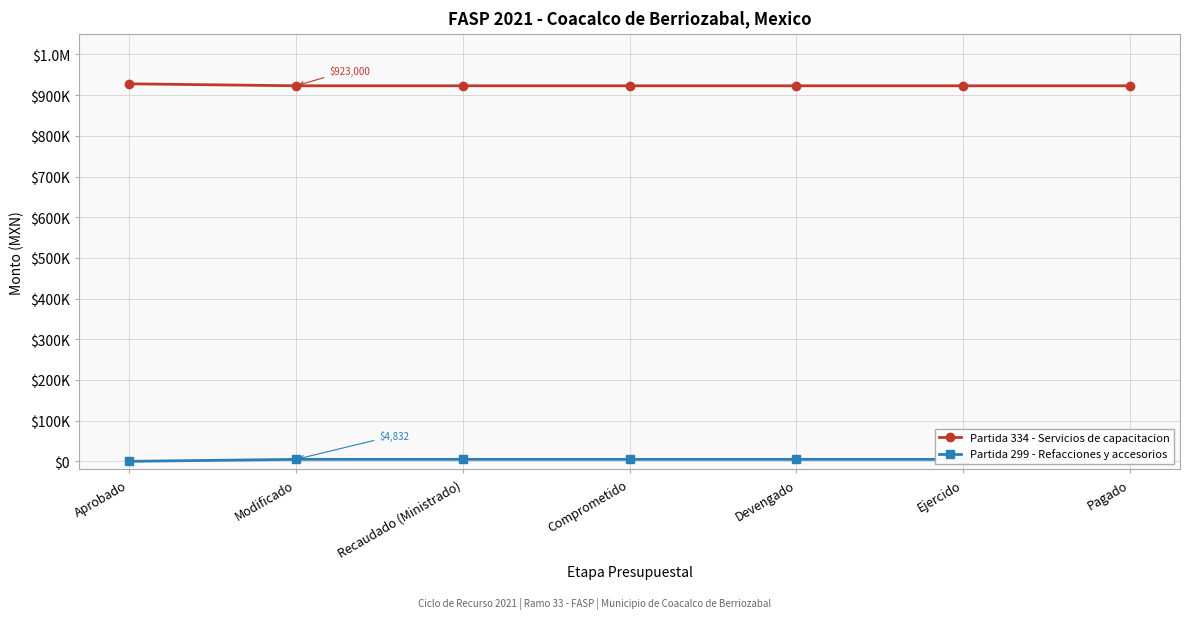

Reading left to right, list all the values displayed in this chart.

Partida 334 - Servicios de capacitacion: 927832	923000	923000	923000	923000	923000	923000
Partida 299 - Refacciones y accesorios: 0	4832	4832	4832	4832	4832	4832